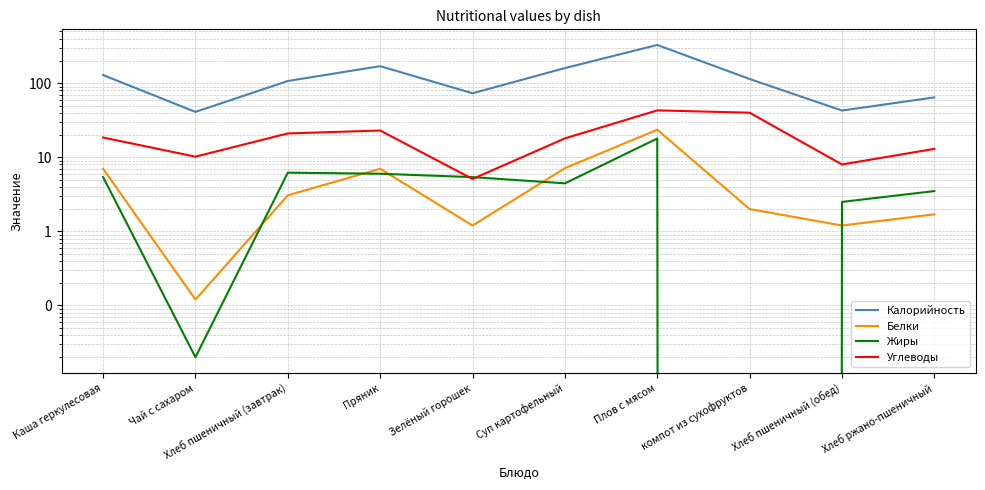

In Жиры, how many points are higher than both neighbors (excluding endpoints)?

2